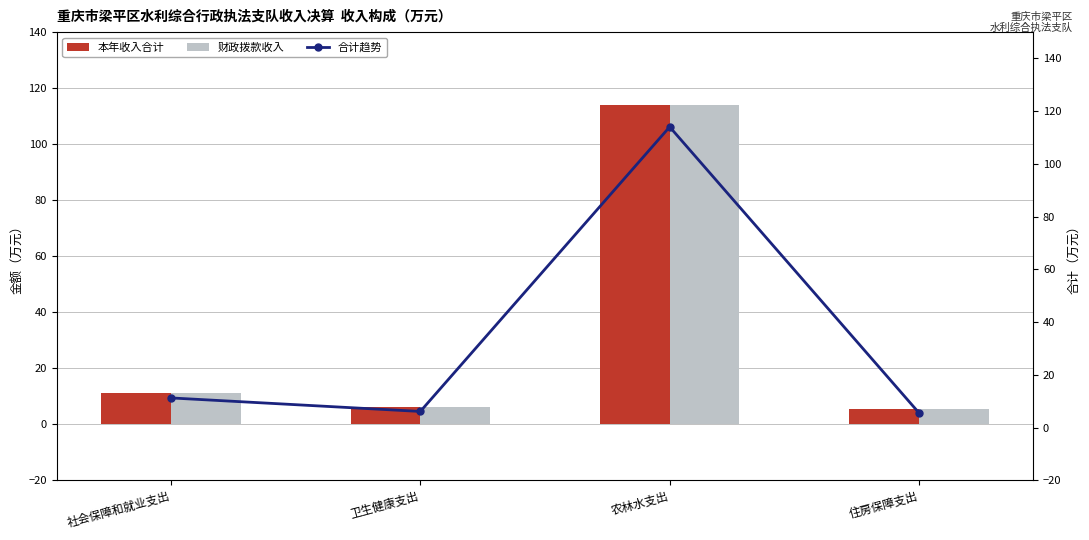

At which category is the sum across all series the highest?

农林水支出